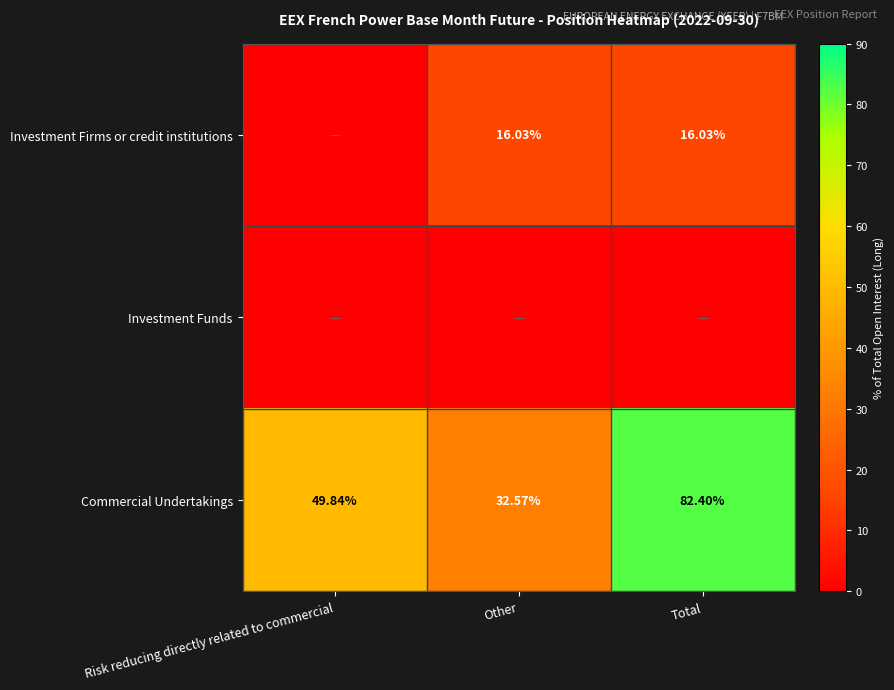

List the labels in order of Commercial Undertakings value, smallest first.

Other, Risk reducing directly related to commercial, Total